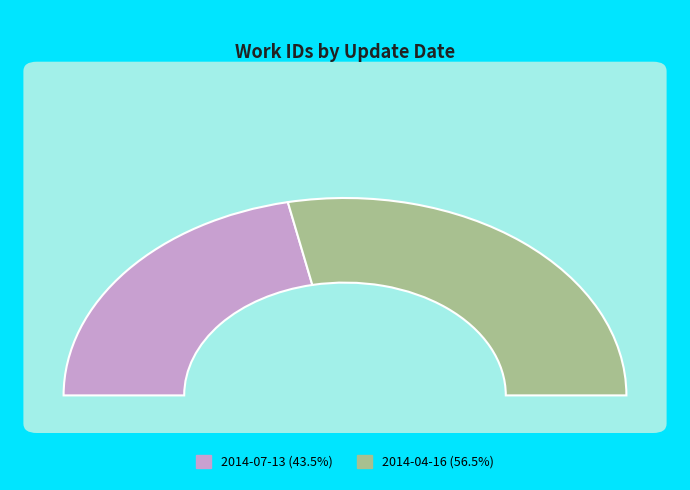

How many segments does this pie chart have?

2